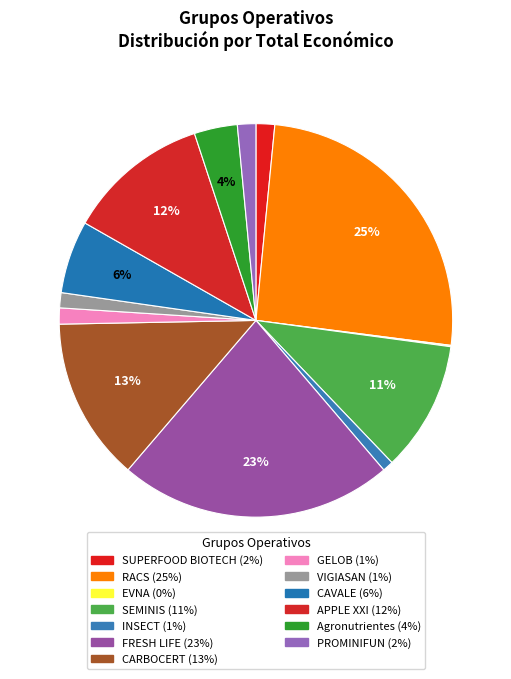

Combined, what portion of the pie is VIGIASAN and Agronutrientes?

4.8%